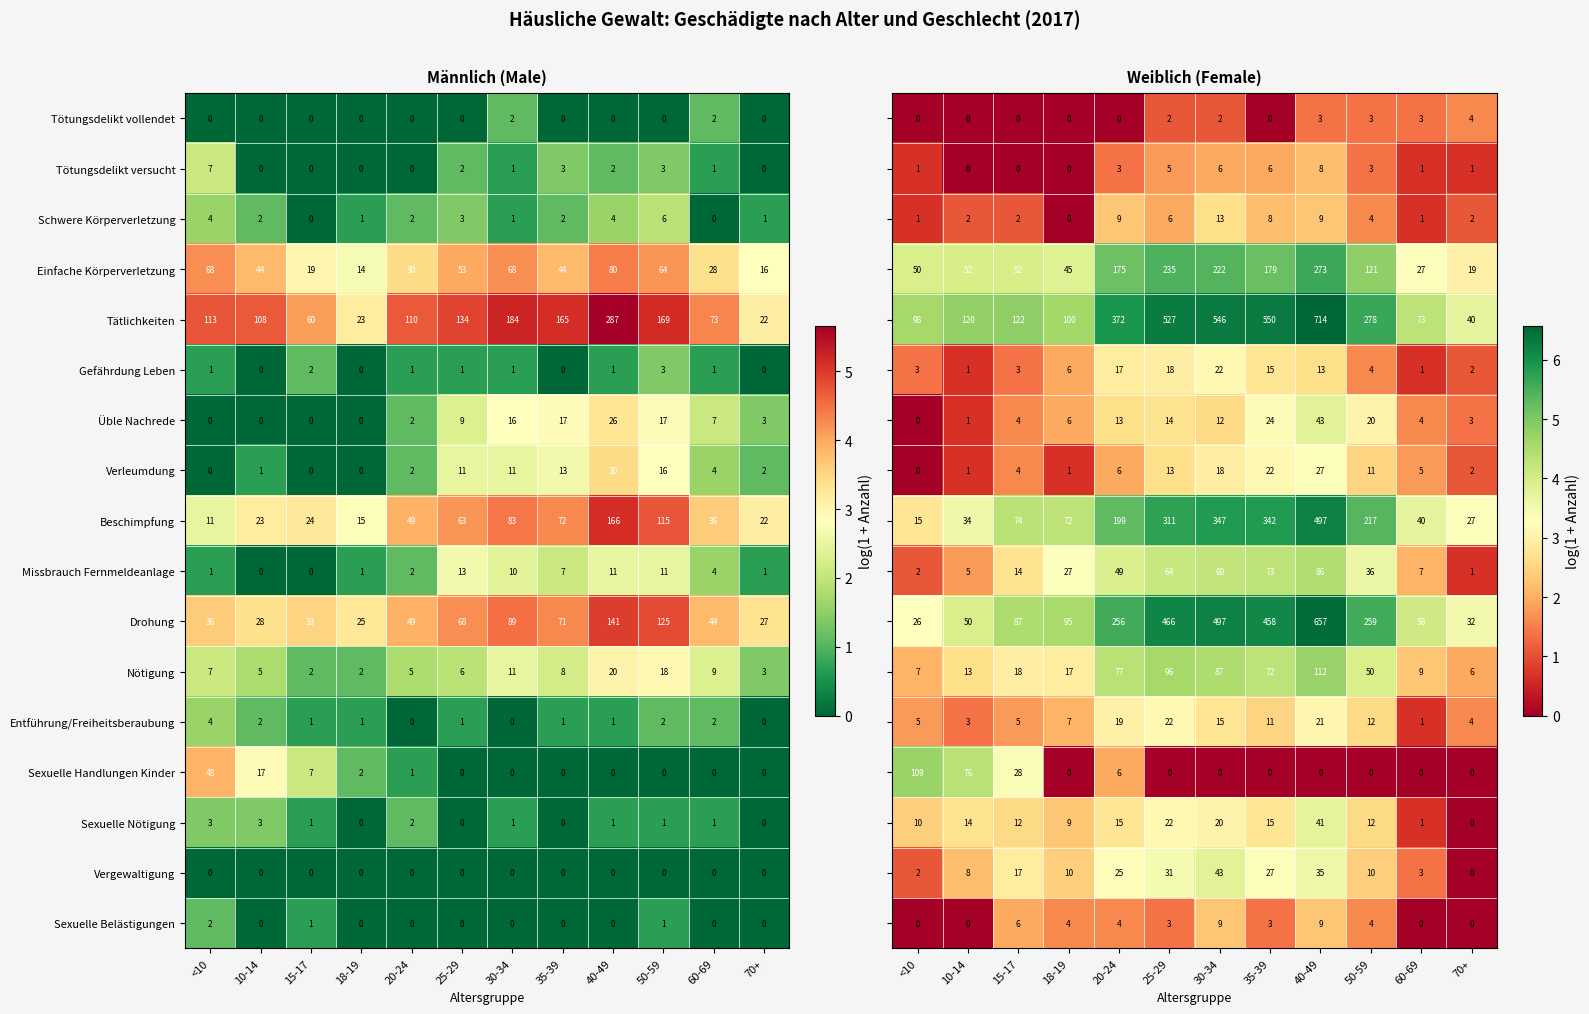

Rank the categories by Tätlichkeiten value from highest to lowest.

40-49, 30-34, 50-59, 35-39, 25-29, <10, 20-24, 10-14, 60-69, 15-17, 18-19, 70+